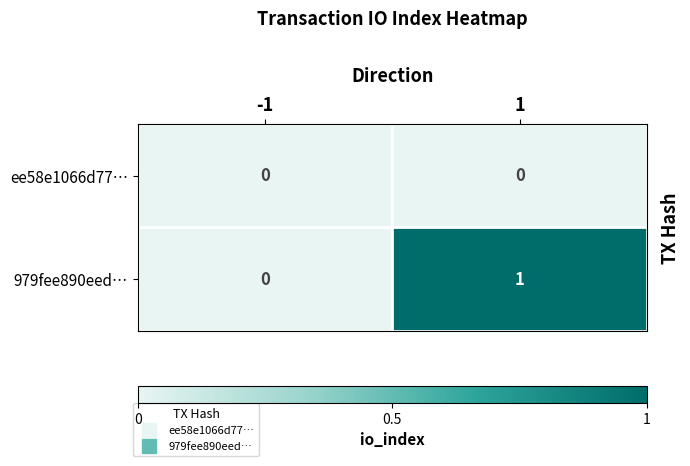

List the series in order of their overall mean, lowest first.

ee58e1066d77…, 979fee890eed…